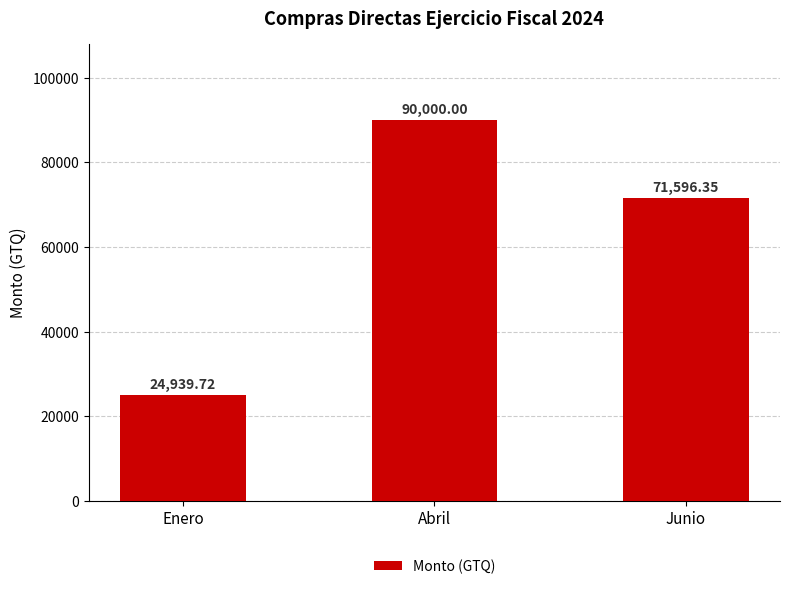

What is the sum of the values at Abril and Enero?

114939.7